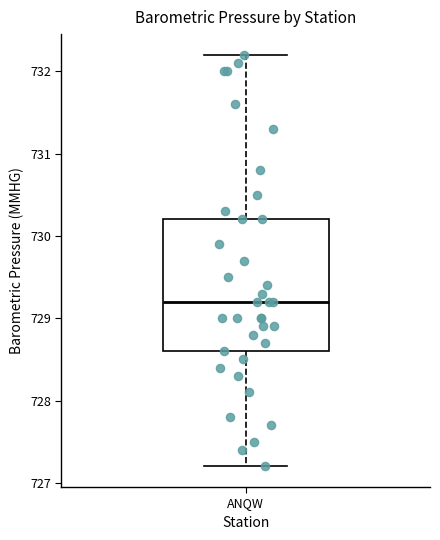

Transcribe this box plot: give where the median line is, the range the box spans, and where the two whiskers end, as read against the y-axis. The values are not printed on the chart, so give them approximately, as read against the axis.

median 729.2, box 728.6 to 730.2, whiskers 727.2 to 732.2